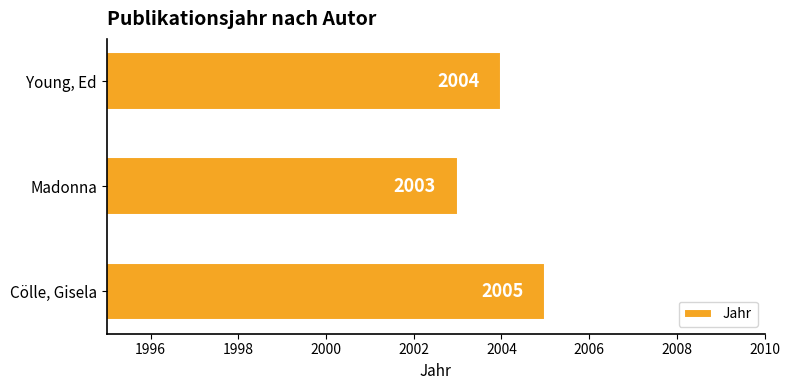

What is the sum of all values?

6012